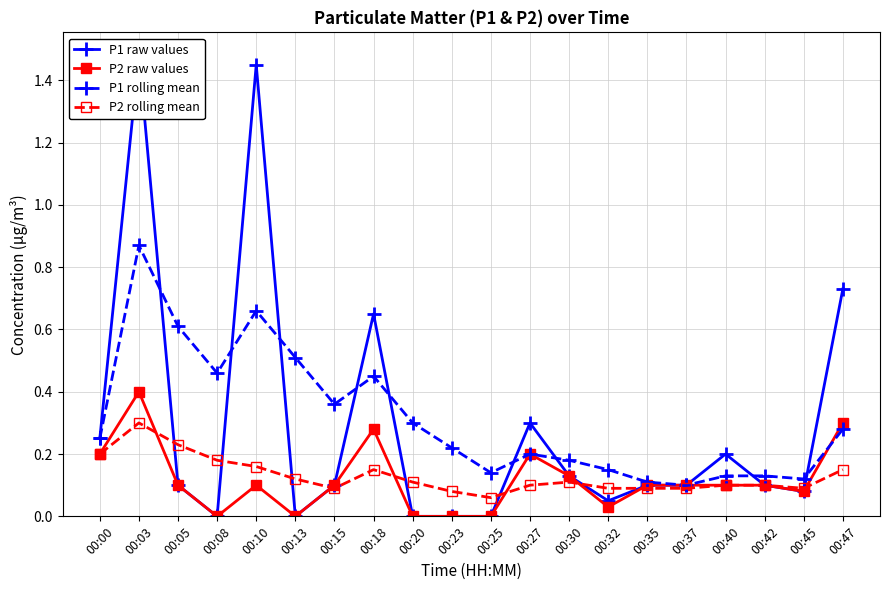

True or false: P2 raw values and P1 raw values intersect in this chart.

False